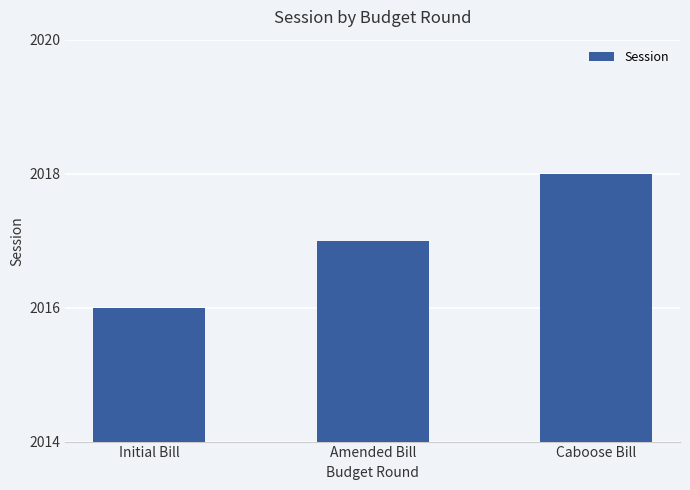

What is the average value?

2017